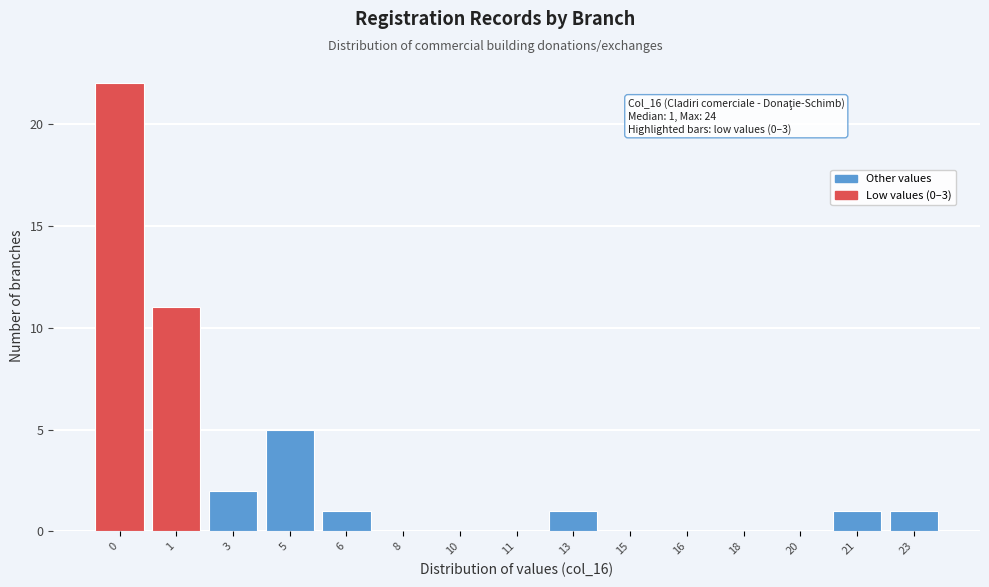

Reading left to right, list all the values displayed in this chart.

0=22	1=11	3=2	5=5	6=1	8=0	10=0	11=0	13=1	15=0	16=0	18=0	20=0	21=1	23=1